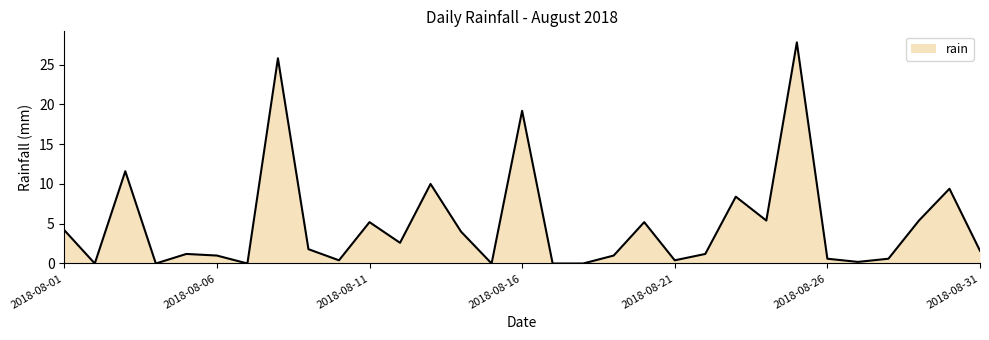

Reading left to right, list all the values displayed in this chart.

4.2	0.0	11.6	0.0	1.2	1.0	0.0	25.8	1.8	0.4	5.2	2.6	10.0	4.0	0.0	19.2	0.0	0.0	1.0	5.2	0.4	1.2	8.4	5.4	27.8	0.6	0.2	0.6	5.4	9.4	1.6